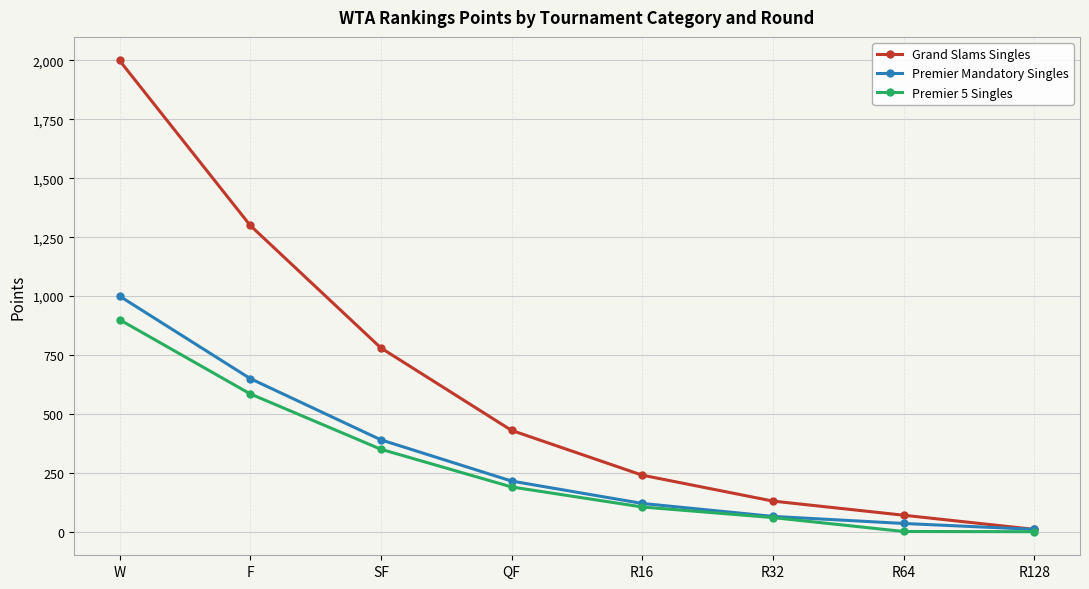

What is the label of the 3rd point from the left?

SF